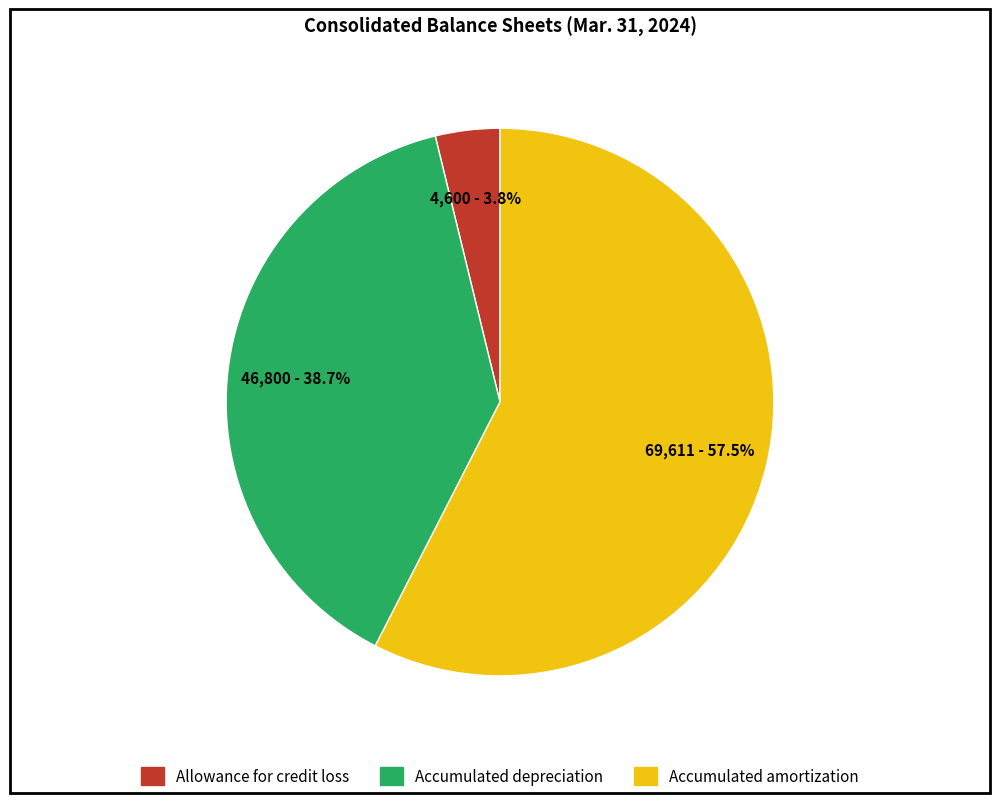

The Accumulated depreciation slice represents 39% of the pie. True or false?

True